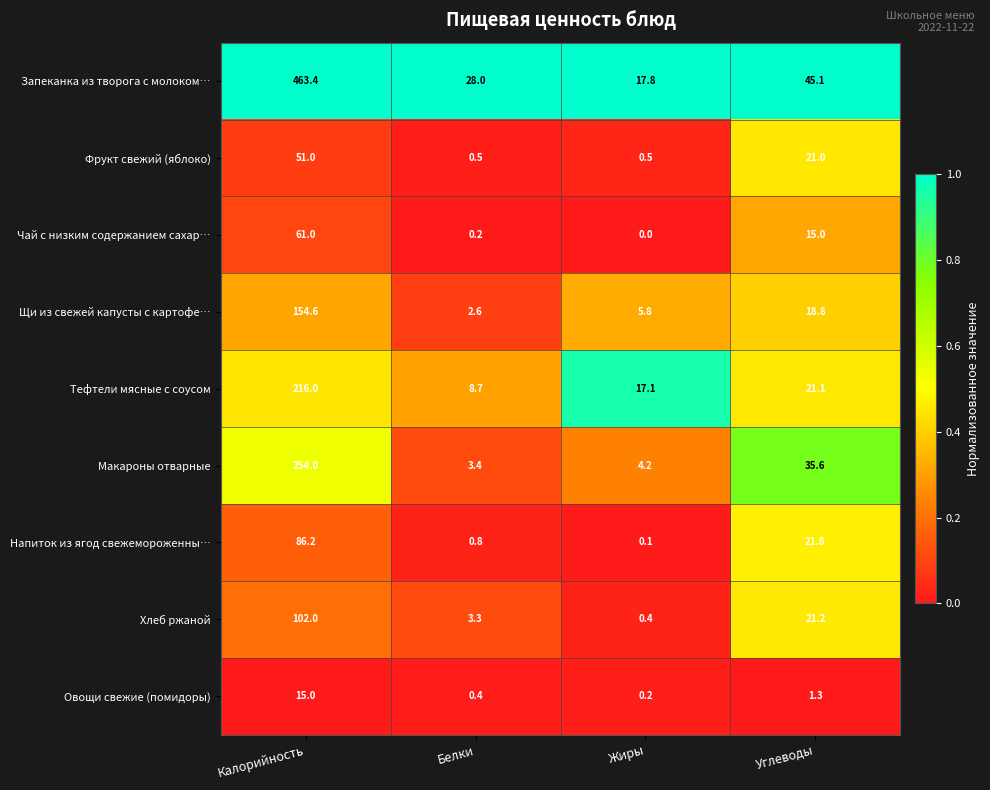

At which category is the sum across all series the highest?

Калорийность